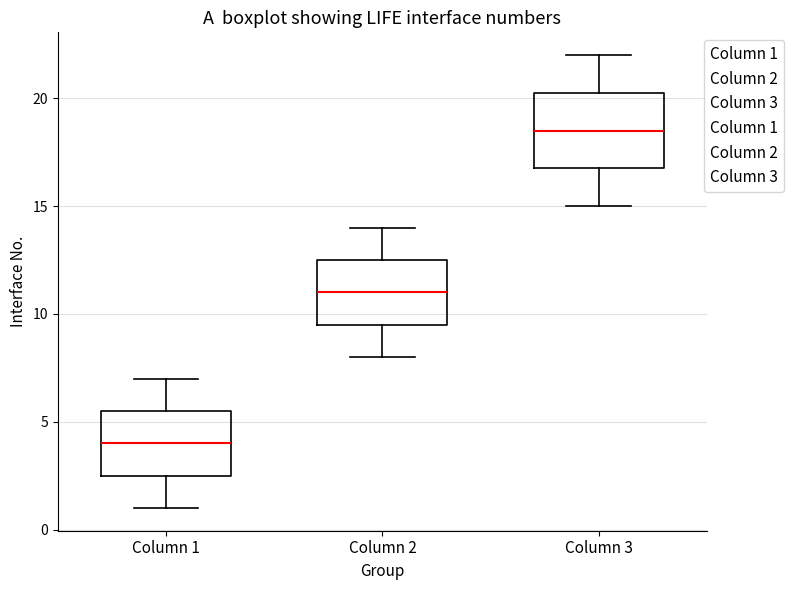

Reading left to right, transcribe this box plot: for each box, give where its median line is, the range the box spans, and where its two whiskers end, as read against the y-axis. The values are not printed on the chart, so give them approximately, as read against the axis.

Column 1: median 4.0, box 2.5 to 5.5, whiskers 1.0 to 7.0
Column 2: median 11.0, box 9.5 to 12.5, whiskers 8.0 to 14.0
Column 3: median 18.5, box 17.0 to 20.5, whiskers 15.0 to 22.0